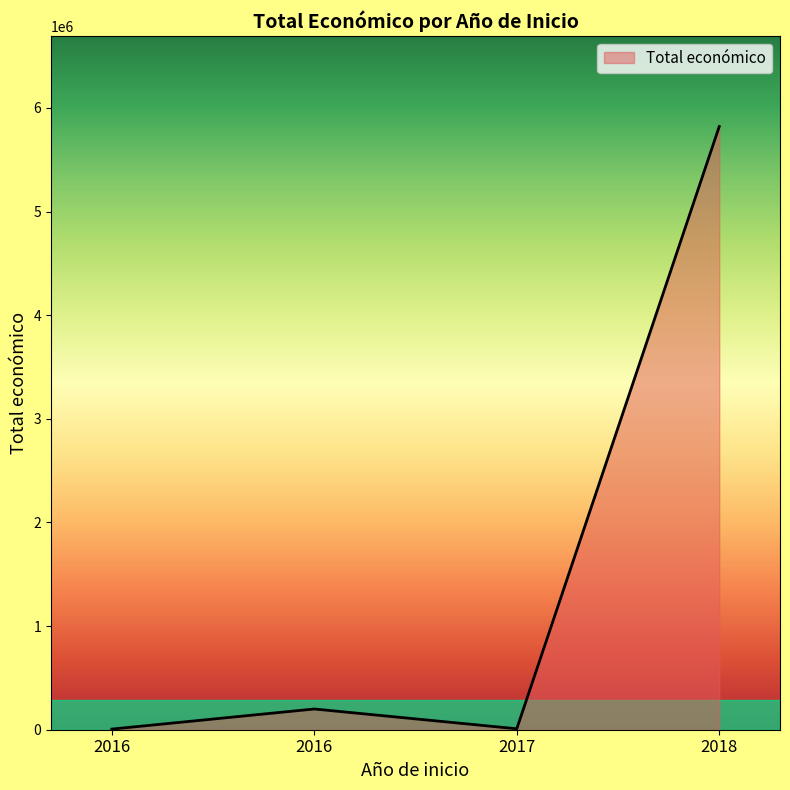

How many values are below 199983?

2